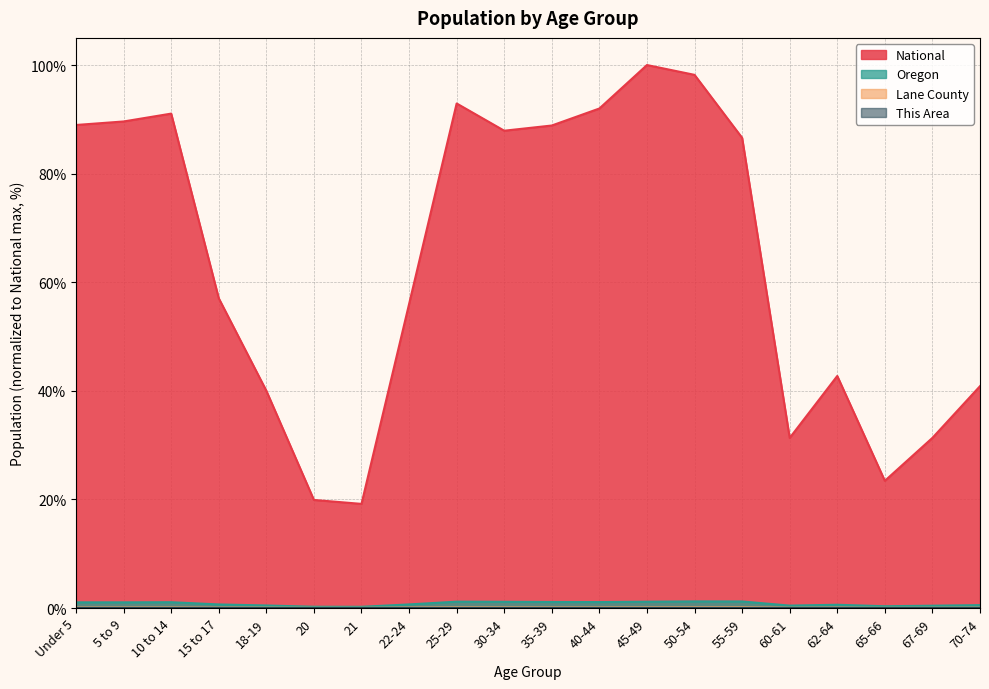

What are all the series names shown in the legend?

This Area, Lane County, Oregon, National